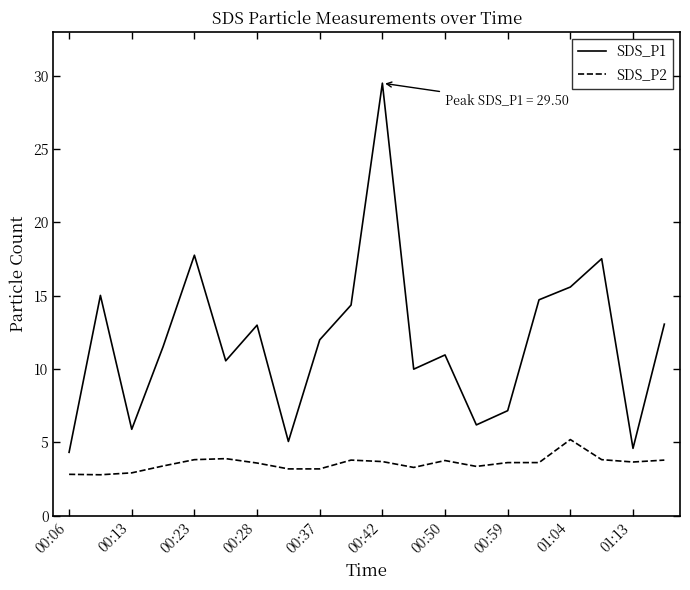

True or false: SDS_P2 and SDS_P1 cross at least once.

False